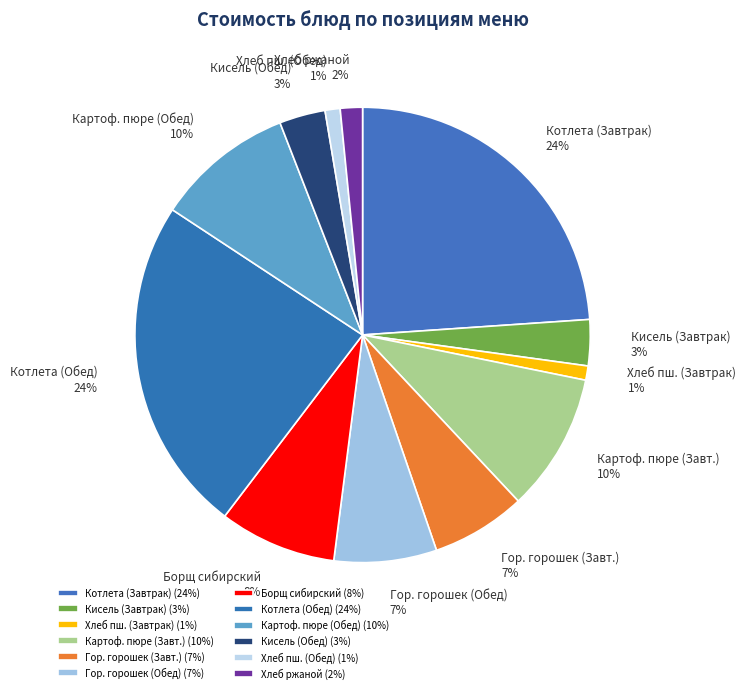

To the nearest percent, what portion does Борщ сибирский represent?

8%